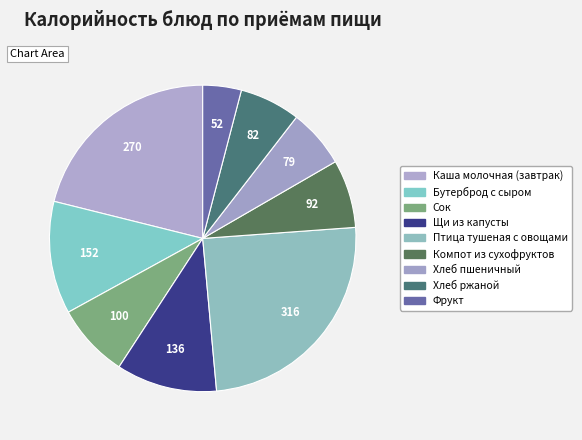

What is the change in value from Компот из сухофруктов to Хлеб ржаной?

-10